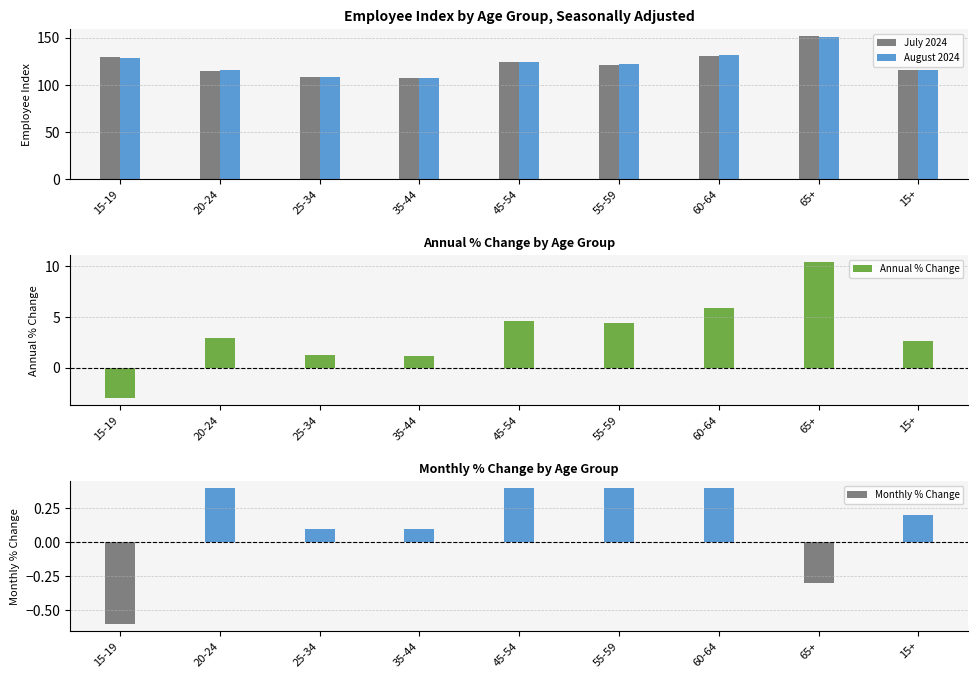

At how many categories does at least one series exceed 72?

9